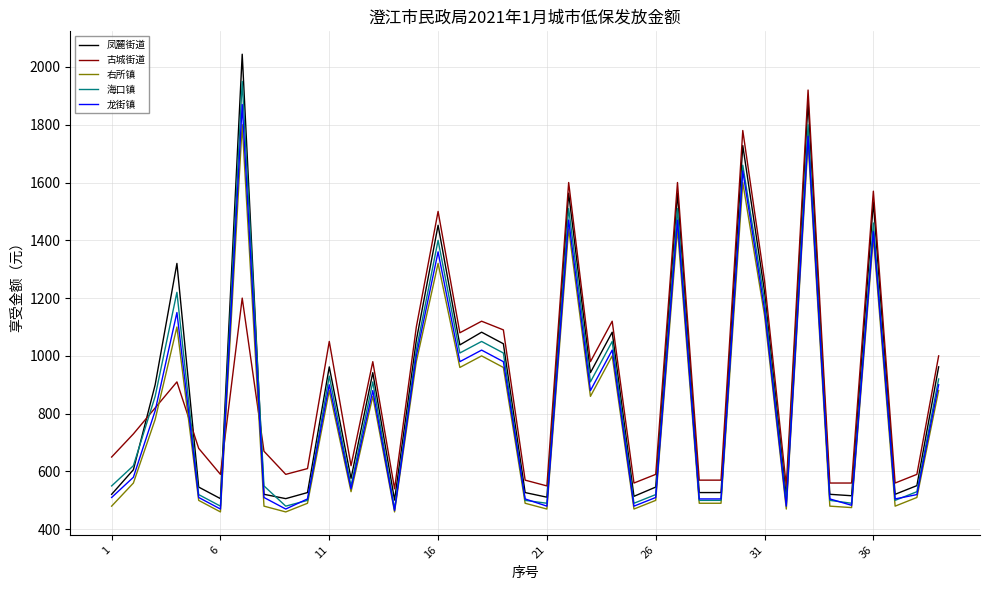

What is the maximum value shown in the chart?

2044